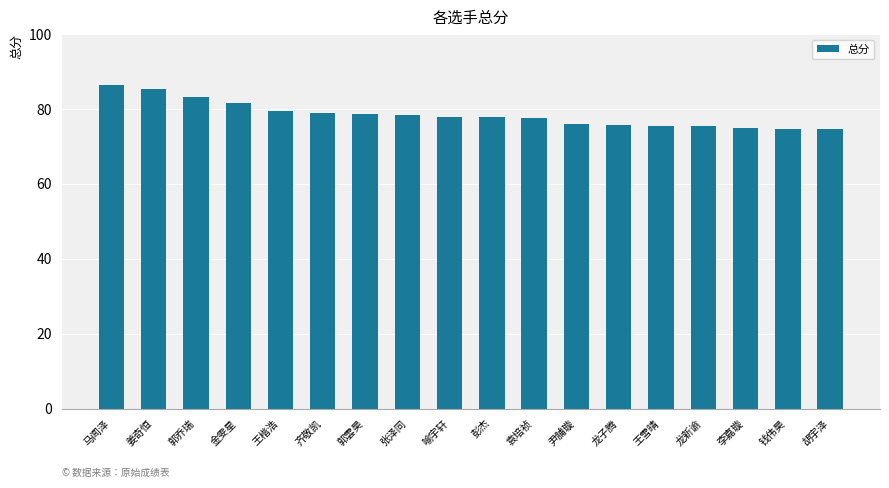

Read the value at 李嘉璇.

75.0